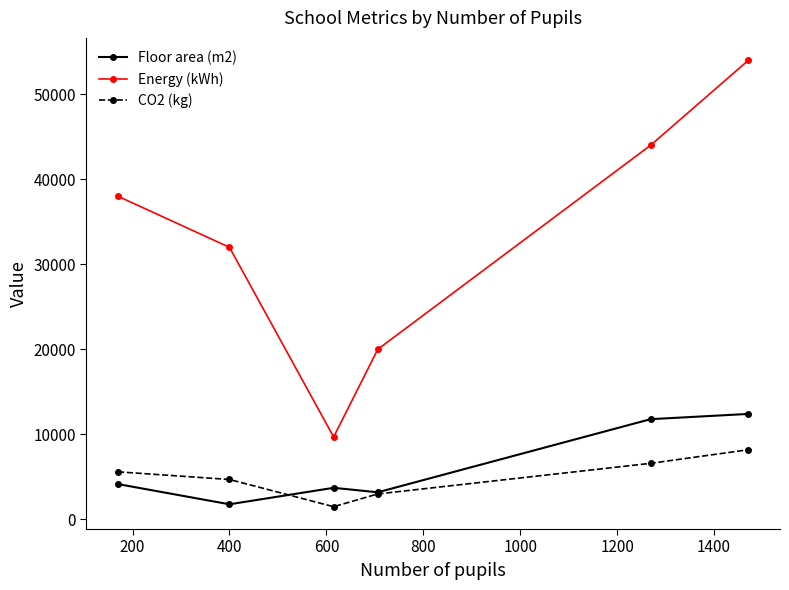

True or false: CO2 (kg) and Energy (kWh) intersect in this chart.

False